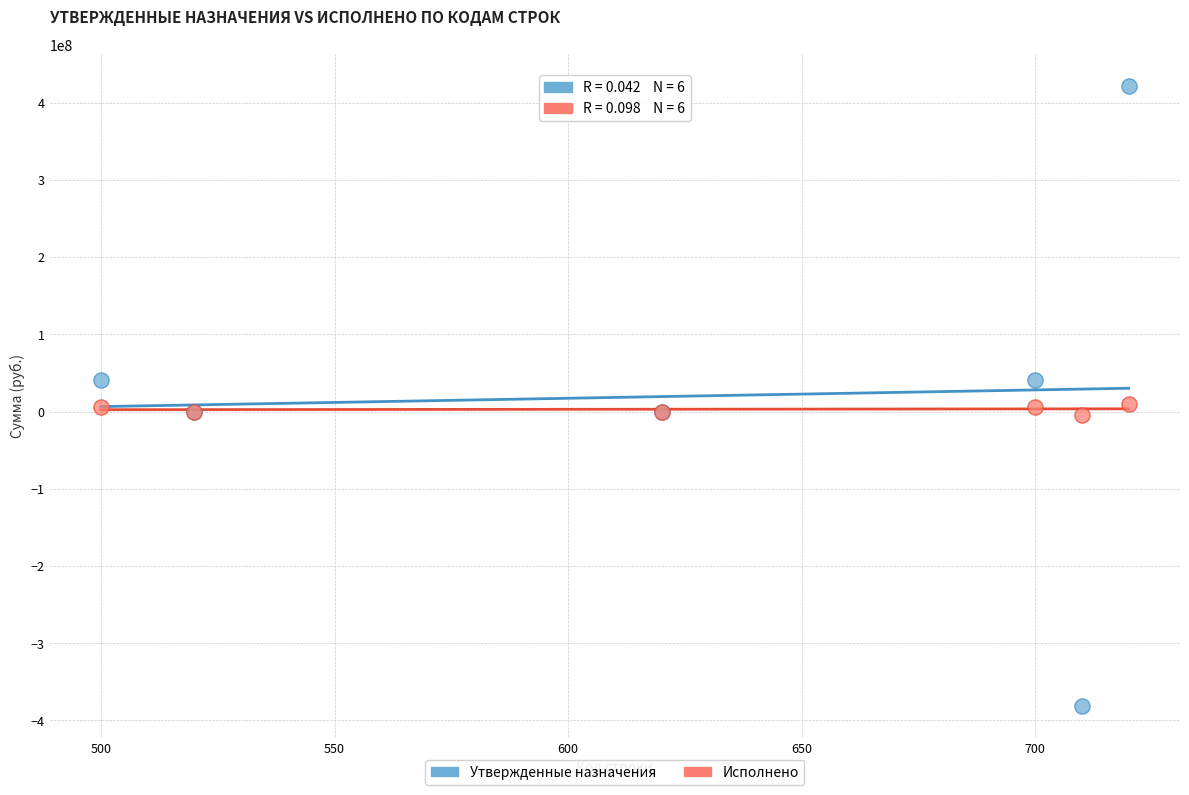

Which series contains the highest Y value?

Утвержденные назначения